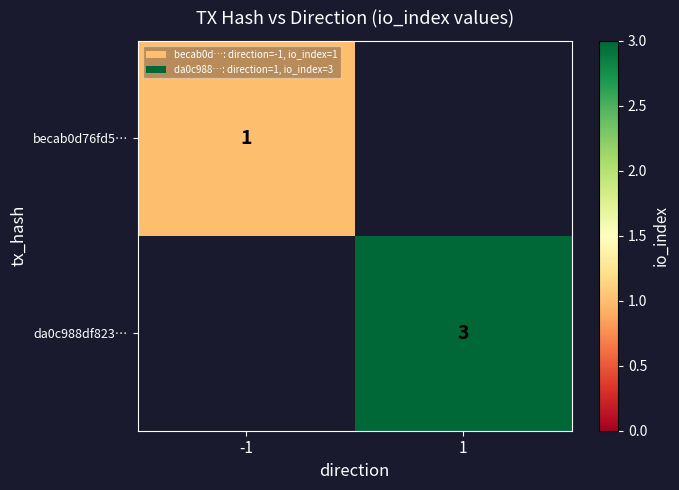

Which has a higher value, -1 or 1?

1